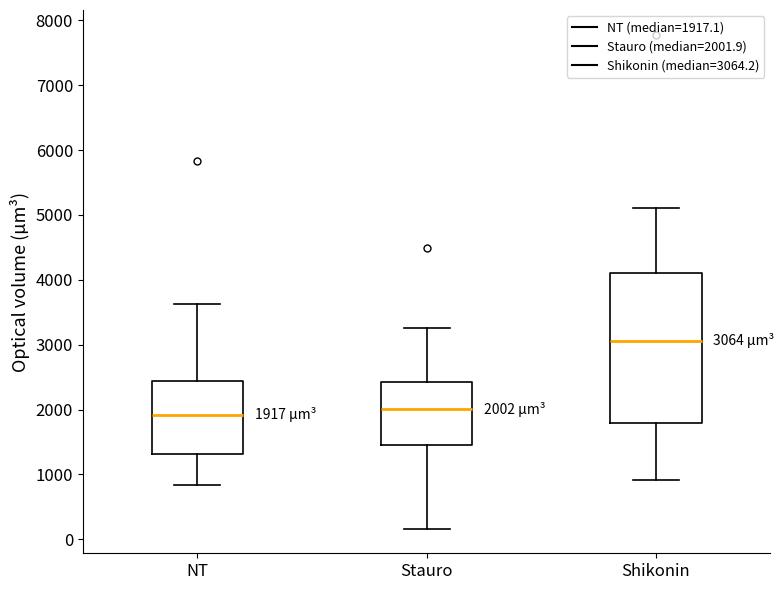

Which box's median line is the highest?

Shikonin